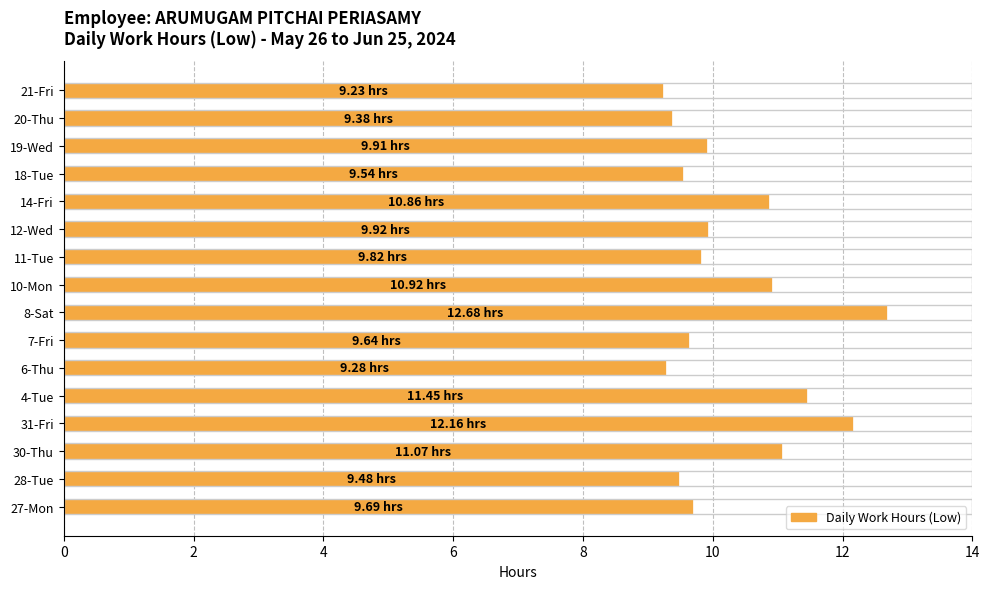

What is the sum of all values?

165.0